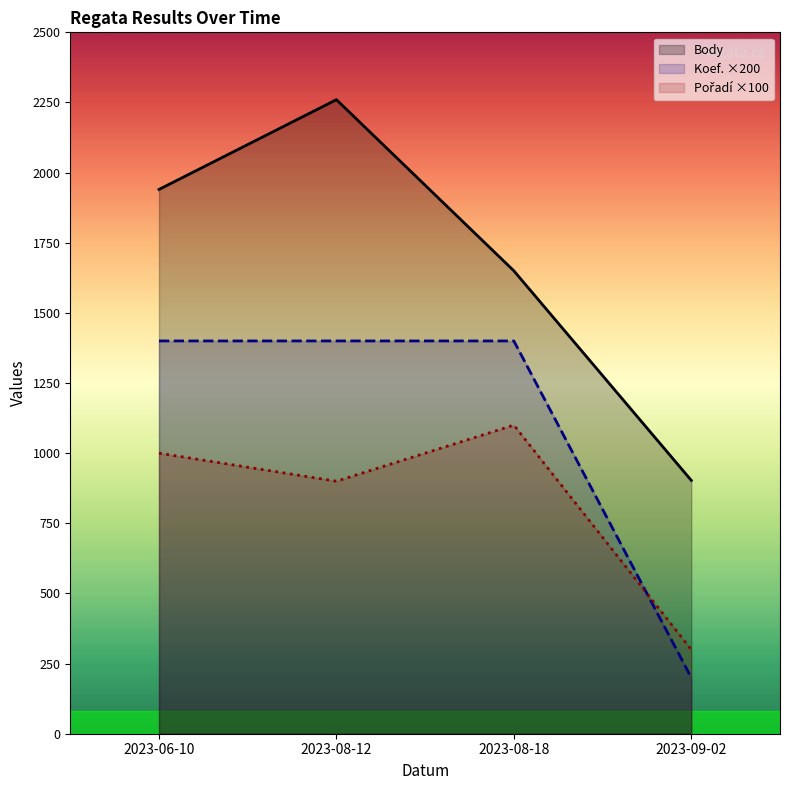

Read the Koef. ×200 value at 2023-09-02, to the nearest 50.

200